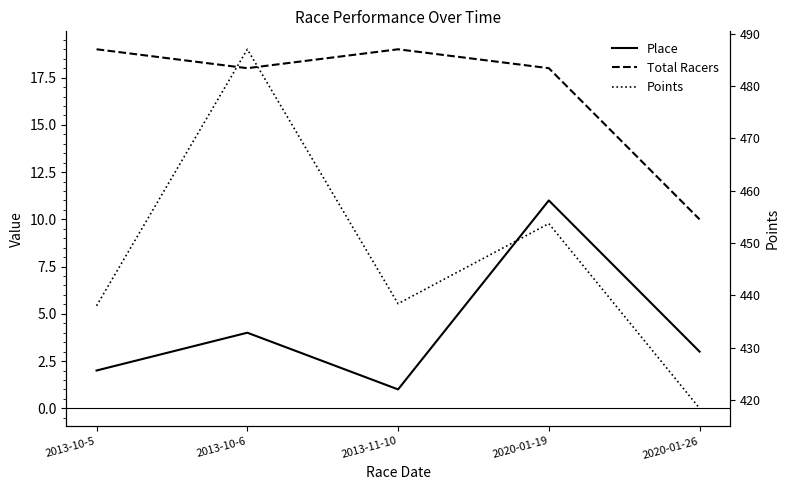

Reading left to right, list all the values displayed in this chart.

Place: 2.0	4.0	1.0	11.0	3.0
Total Racers: 19.0	18.0	19.0	18.0	10.0
Points: 438.0	487.0	438.4	453.7	418.4